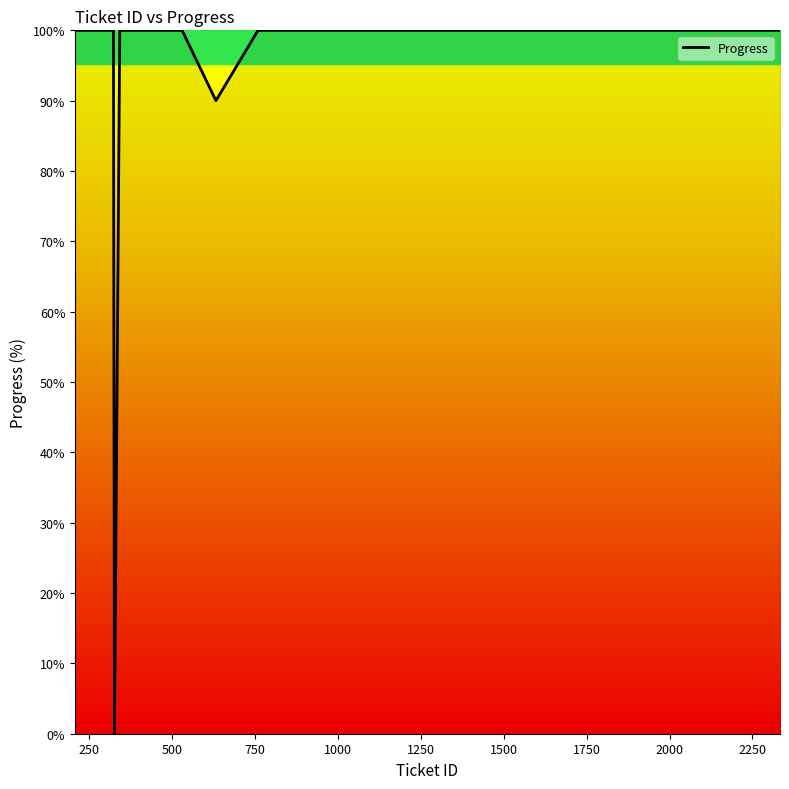

What is the greatest value displayed?

100